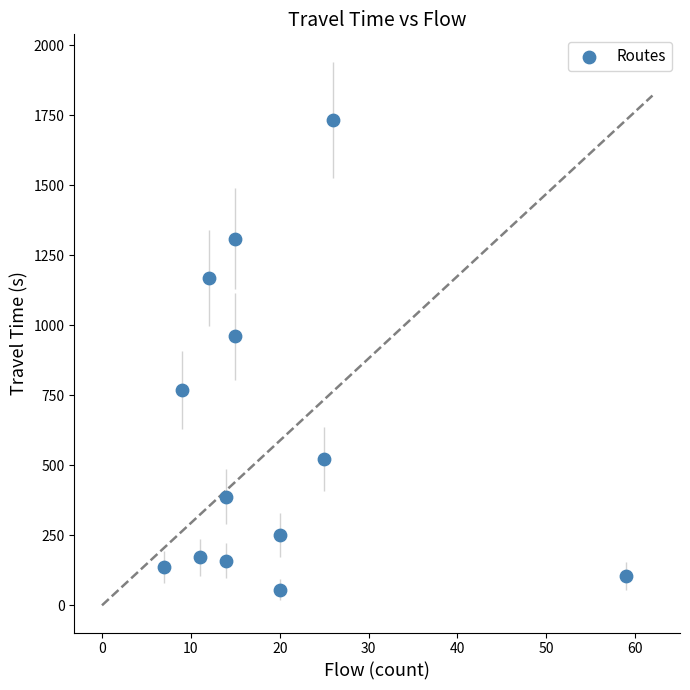

What is the range of X values (max minus min)?

52